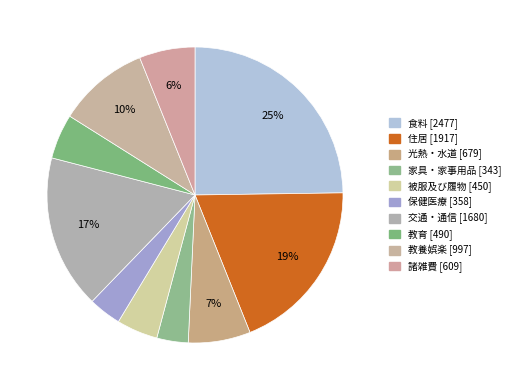

What is the change in value from 光熱・水道 to 保健医療?

-321